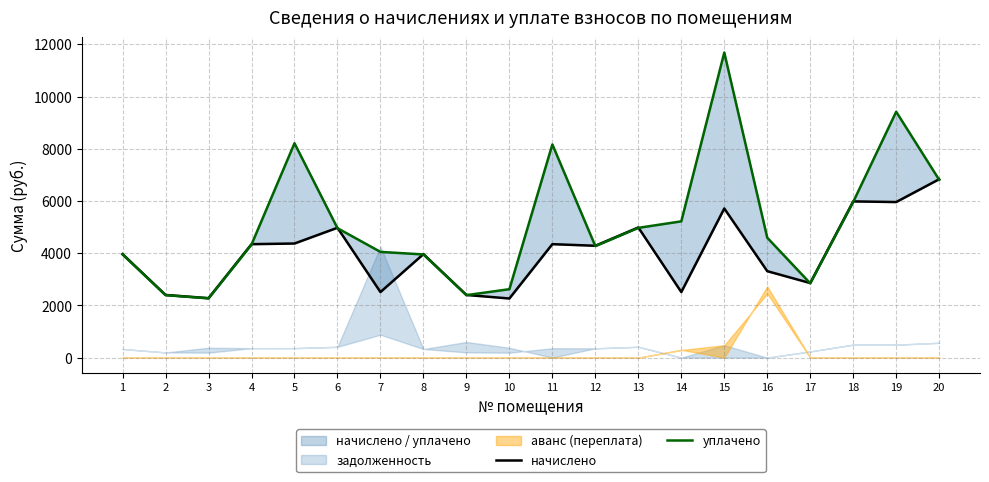

What is the sum of the начислено values at 7 and 8?

6476.0